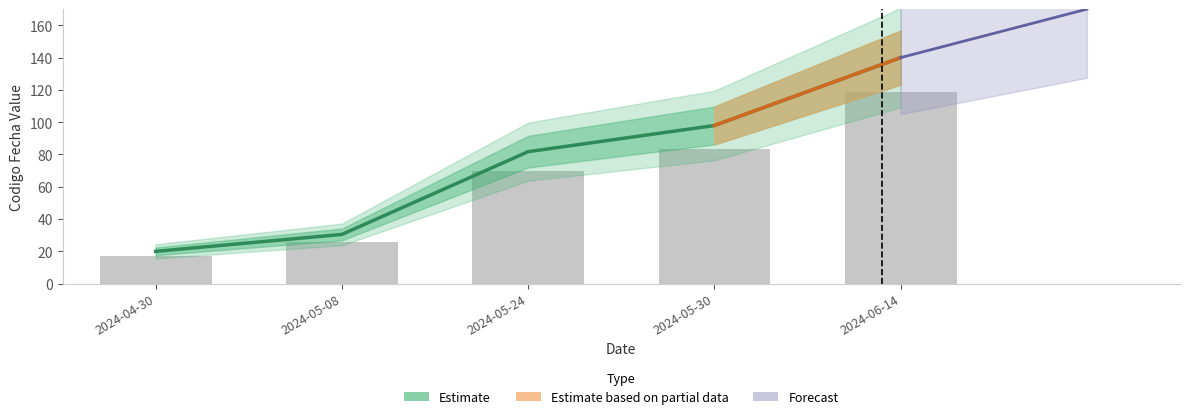

What is the label of the 1st bar from the right?

2024-06-14